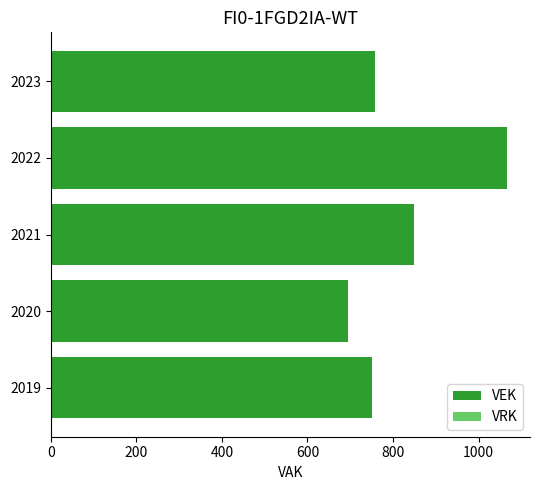

How many series are shown in this chart?

1